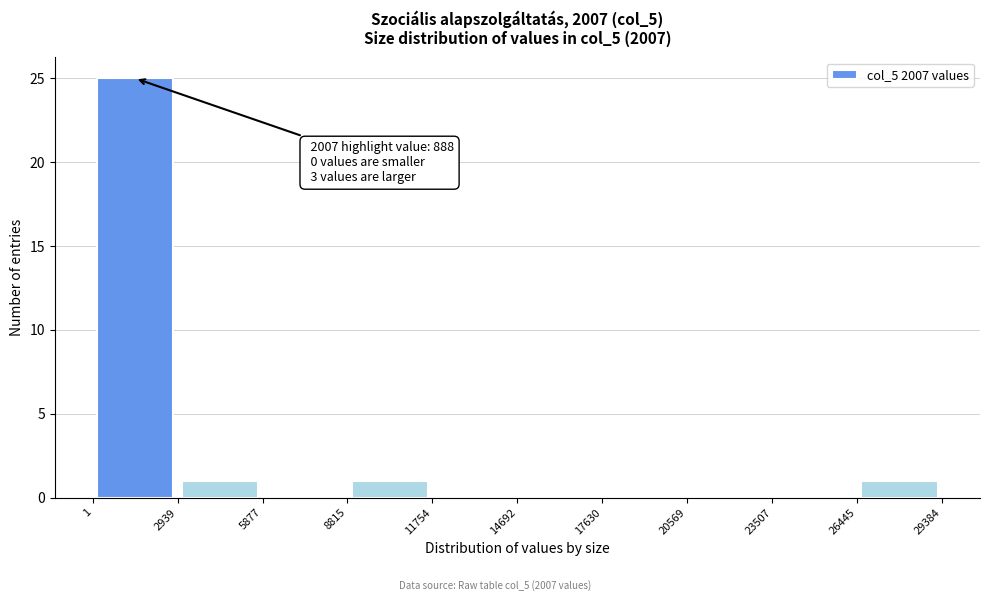

Over which range of the x-axis is the bar tallest?

1 to 2939